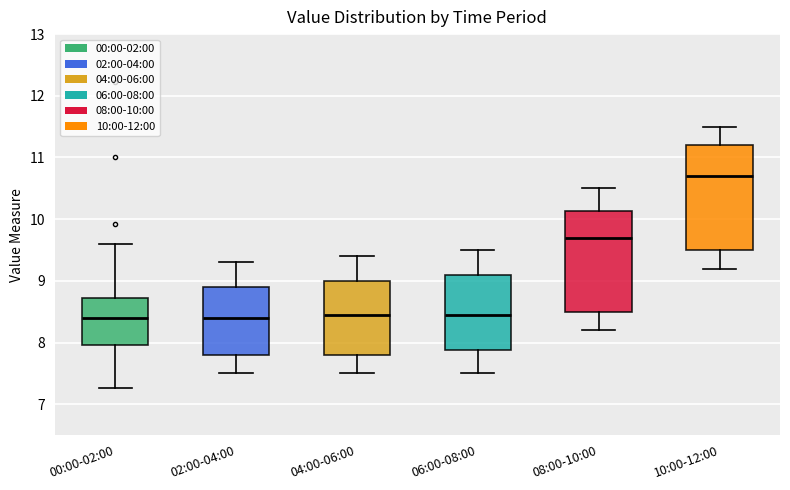

Reading left to right, transcribe this box plot: for each box, give where its median line is, the range the box spans, and where its two whiskers end, as read against the y-axis. The values are not printed on the chart, so give them approximately, as read against the axis.

00:00-02:00: median 8.4, box 8.0 to 8.7, whiskers 7.3 to 9.6
02:00-04:00: median 8.4, box 7.8 to 8.9, whiskers 7.5 to 9.3
04:00-06:00: median 8.5, box 7.8 to 9.0, whiskers 7.5 to 9.4
06:00-08:00: median 8.5, box 7.9 to 9.1, whiskers 7.5 to 9.5
08:00-10:00: median 9.7, box 8.5 to 10.1, whiskers 8.2 to 10.5
10:00-12:00: median 10.7, box 9.5 to 11.2, whiskers 9.2 to 11.5